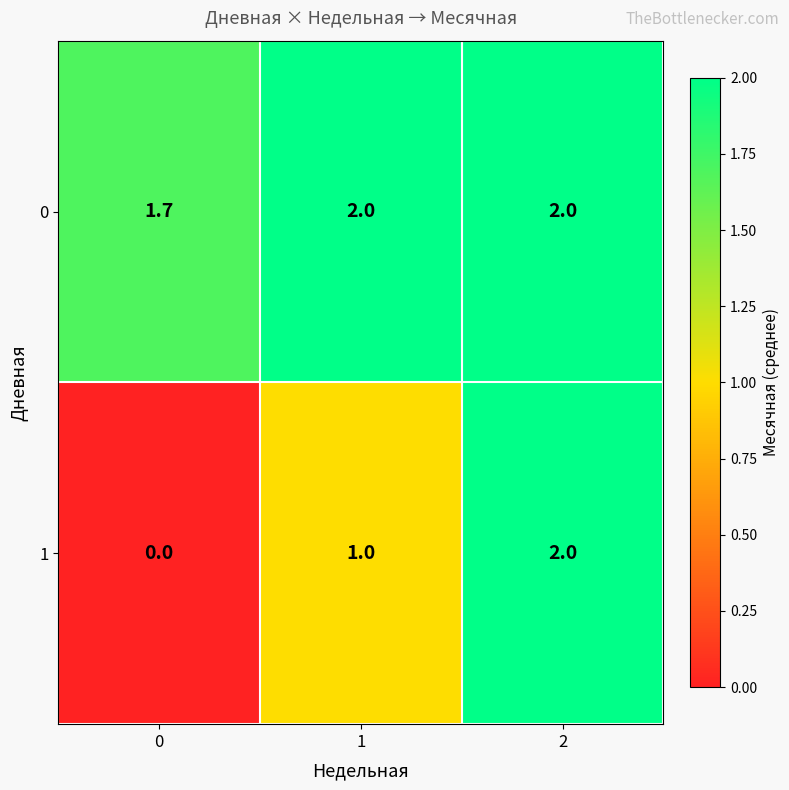

Reading left to right, what are all the values shown in this chart?

0: 1.7	2.0	2.0
1: 0.0	1.0	2.0